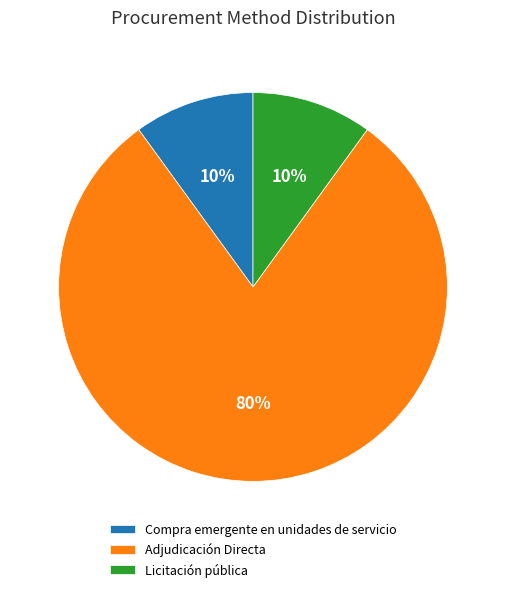

Which slice is the largest?

Adjudicación Directa